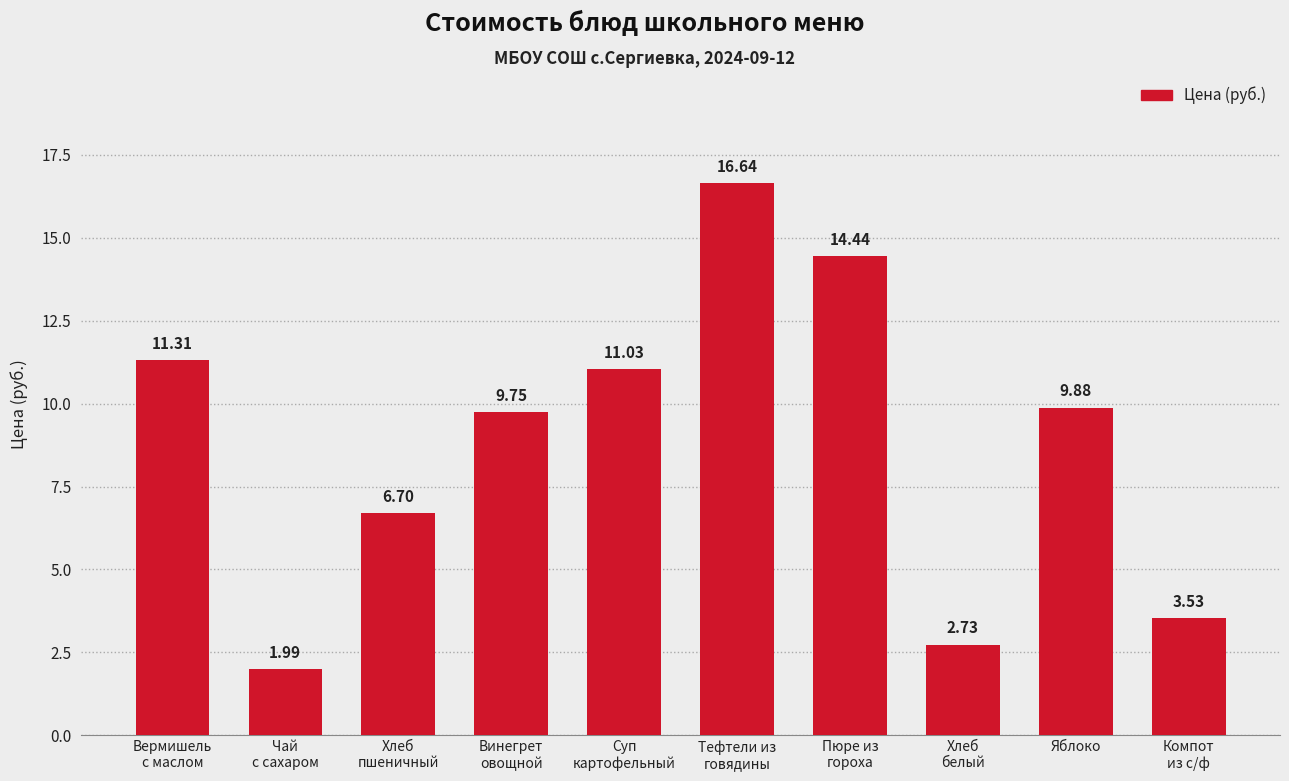

What is the sum of all values?

88.0